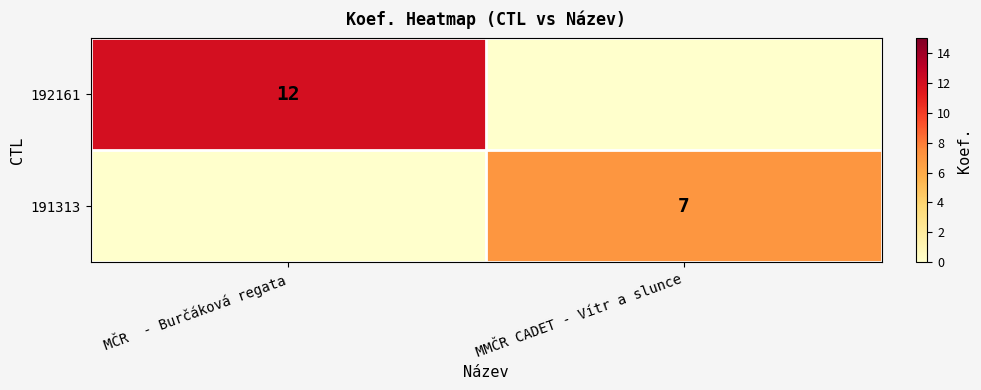

The value of 191313 at MMČR CADET - Vítr a slunce is 12. True or false?

False